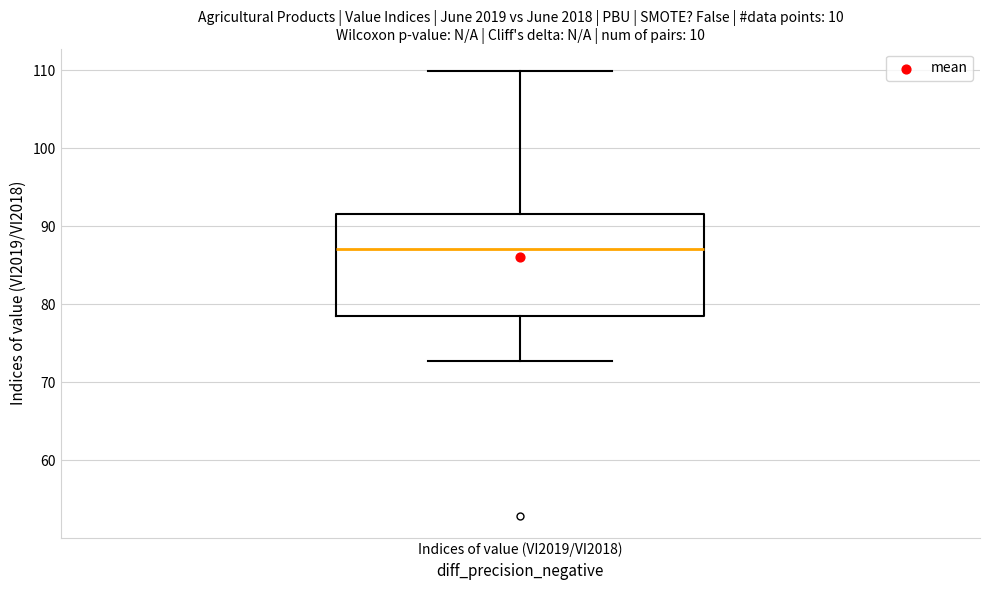

Transcribe this box plot: give where the median line is, the range the box spans, and where the two whiskers end, as read against the y-axis. The values are not printed on the chart, so give them approximately, as read against the axis.

median 87, box 79 to 92, whiskers 73 to 110